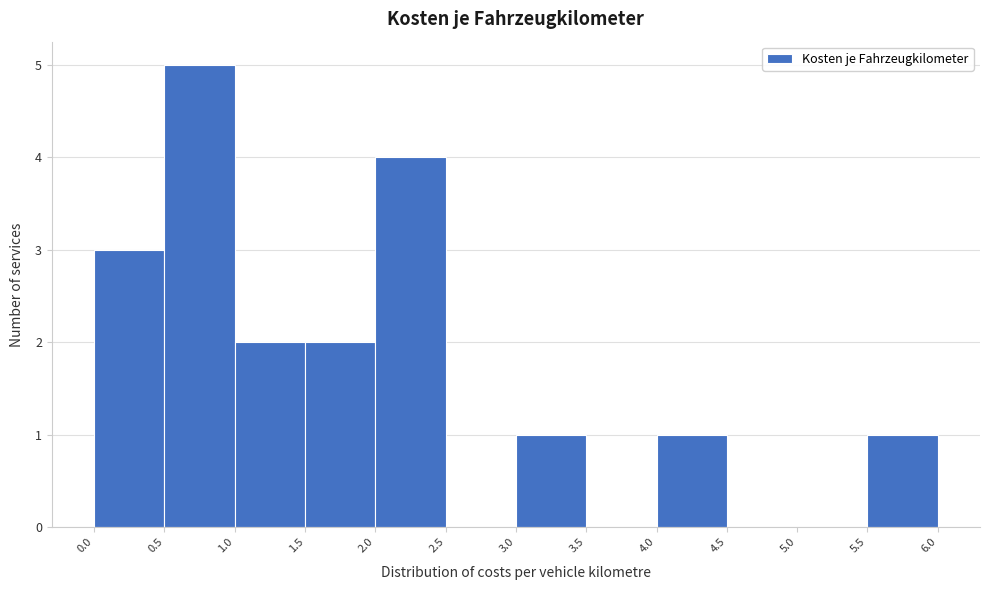

How tall is the bar that spans 5.5 to 6.0 on the x-axis? The values are not printed on the chart, so give them approximately, as read against the axis.

1